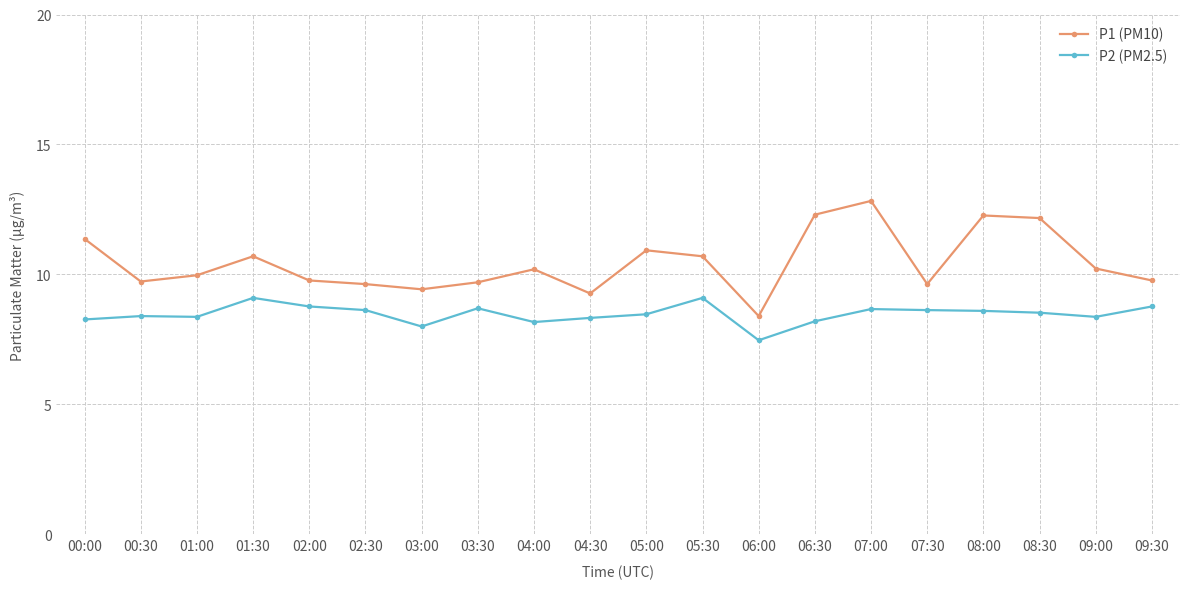

Which series has the largest total across all categories?

P1 (PM10)